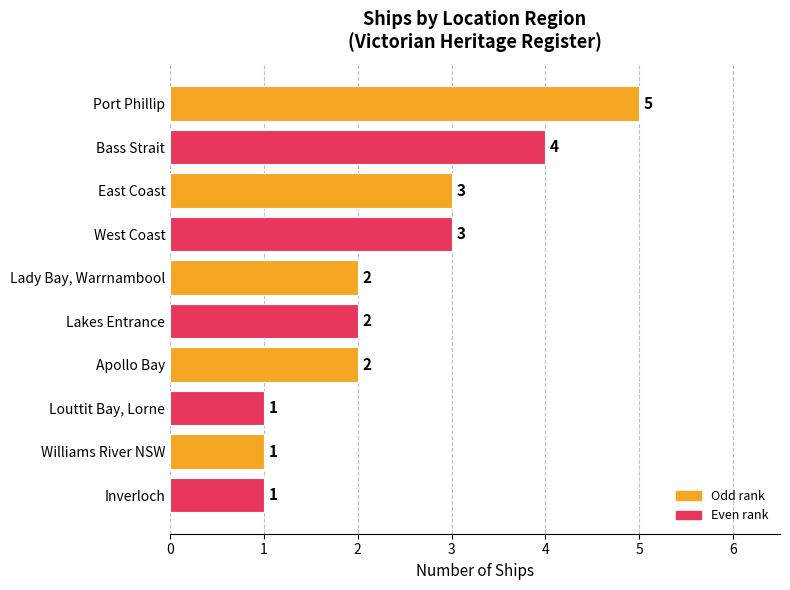

What is the greatest value displayed?

5